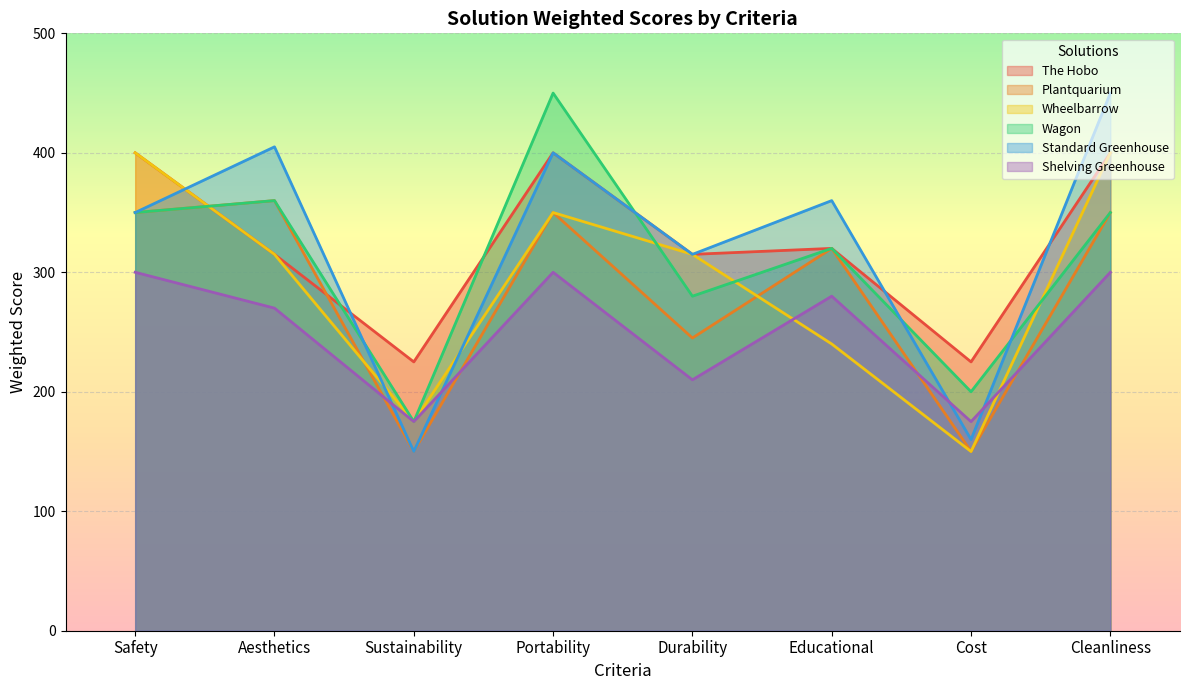

How many intersections are there between The Hobo and Standard Greenhouse?

4